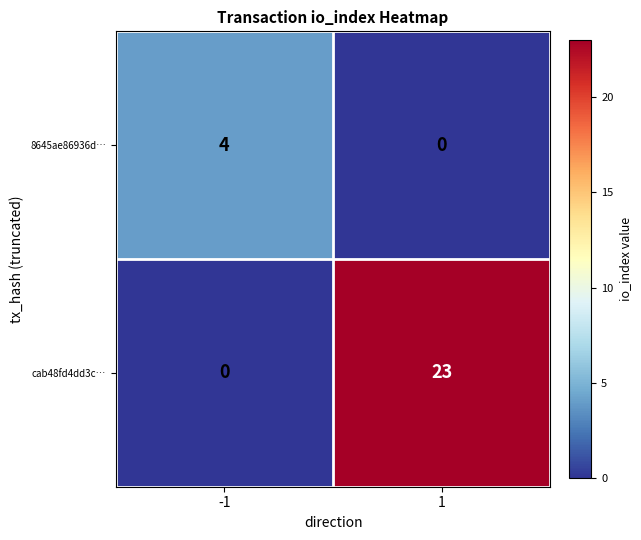

What is the total value across all series at 1?

23